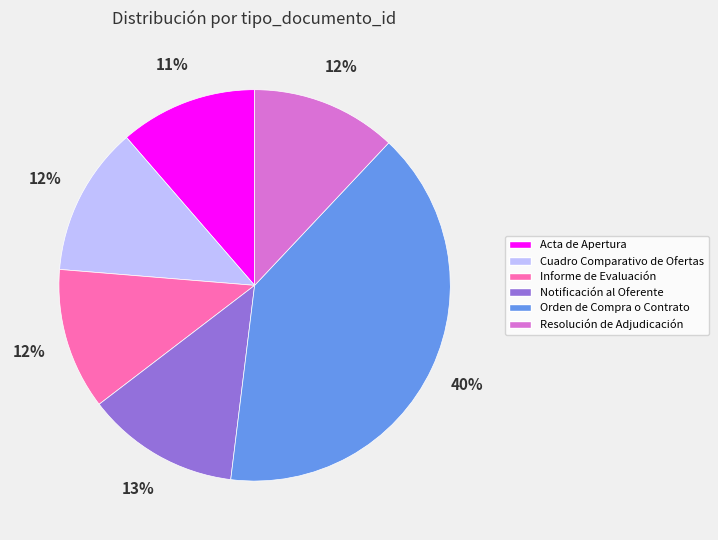

Is there any slice that represents more than half of the pie?

No